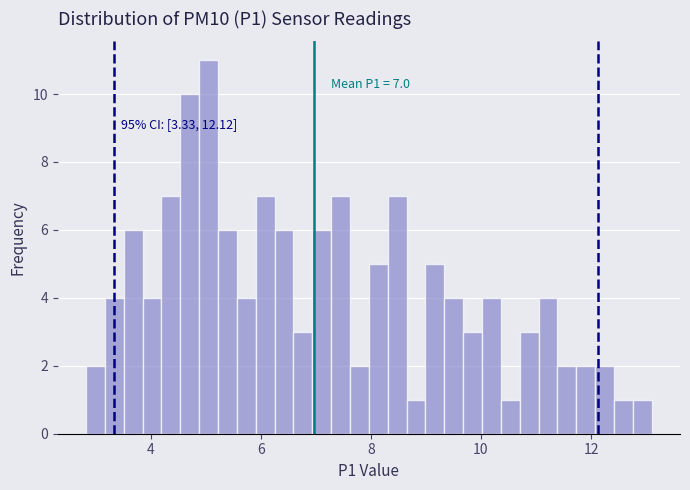

Read against the x-axis, roughly where is the centre of the tallest bar?

5.0